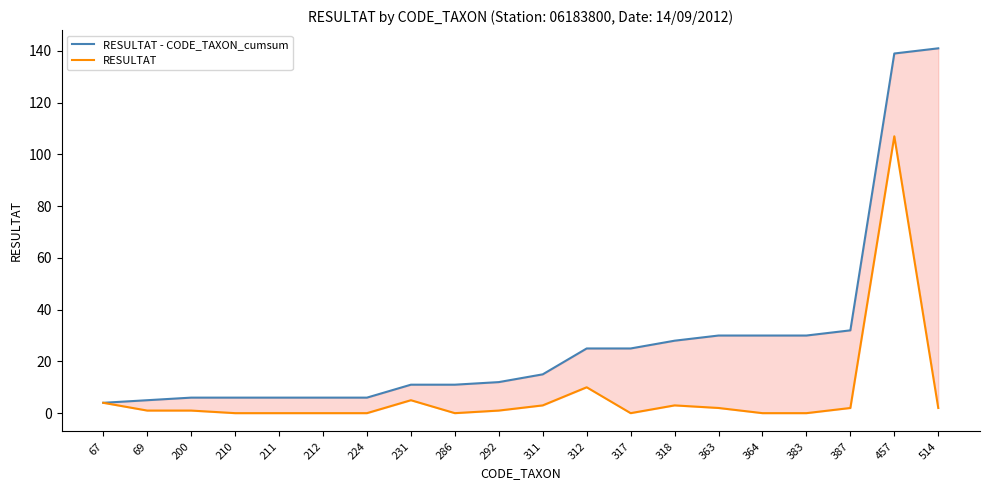

True or false: RESULTAT has more than 0 points higher than both neighbors.

True